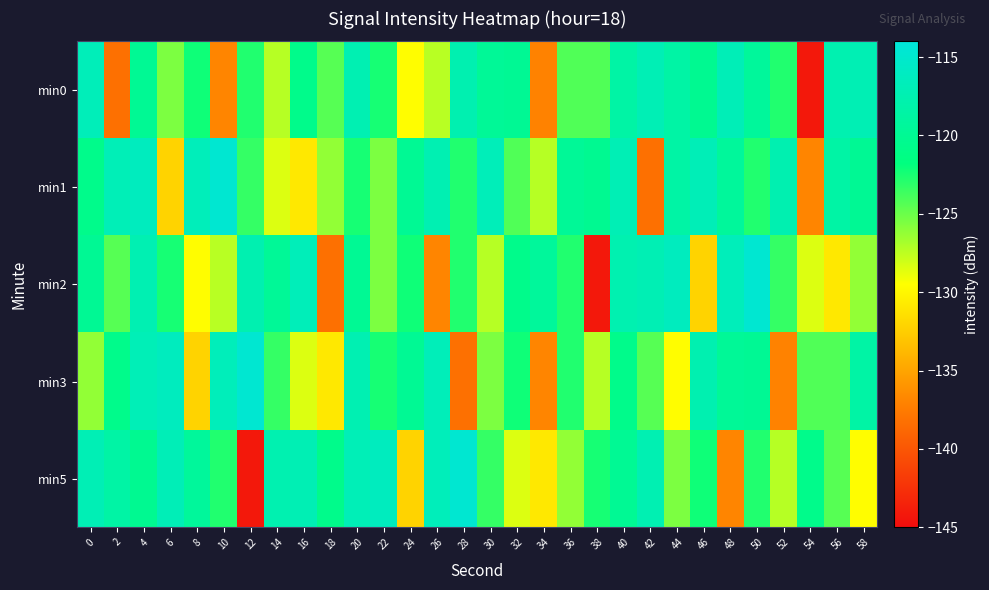

What is the smallest value displayed?

-144.2